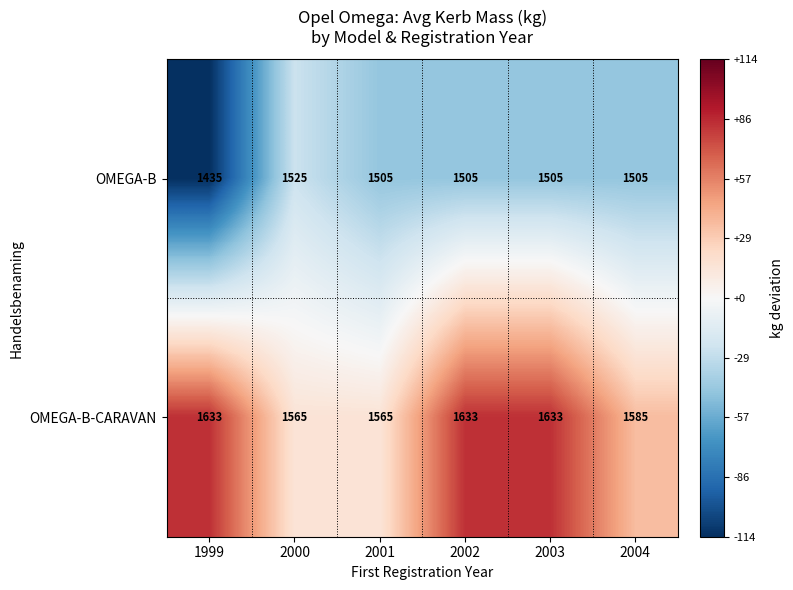

How many series are shown in this chart?

2